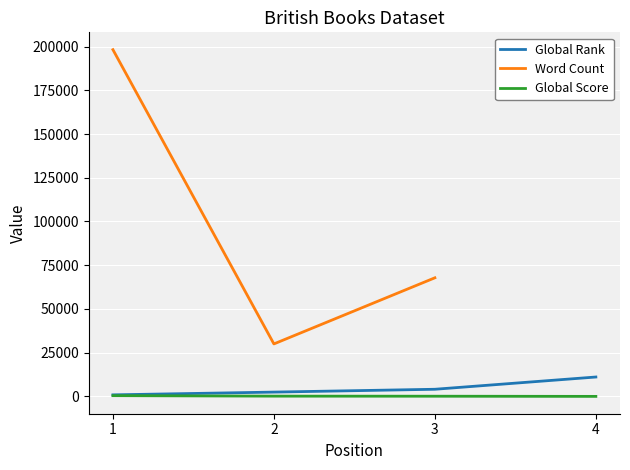

How many values in the Global Score series are below 144?

2